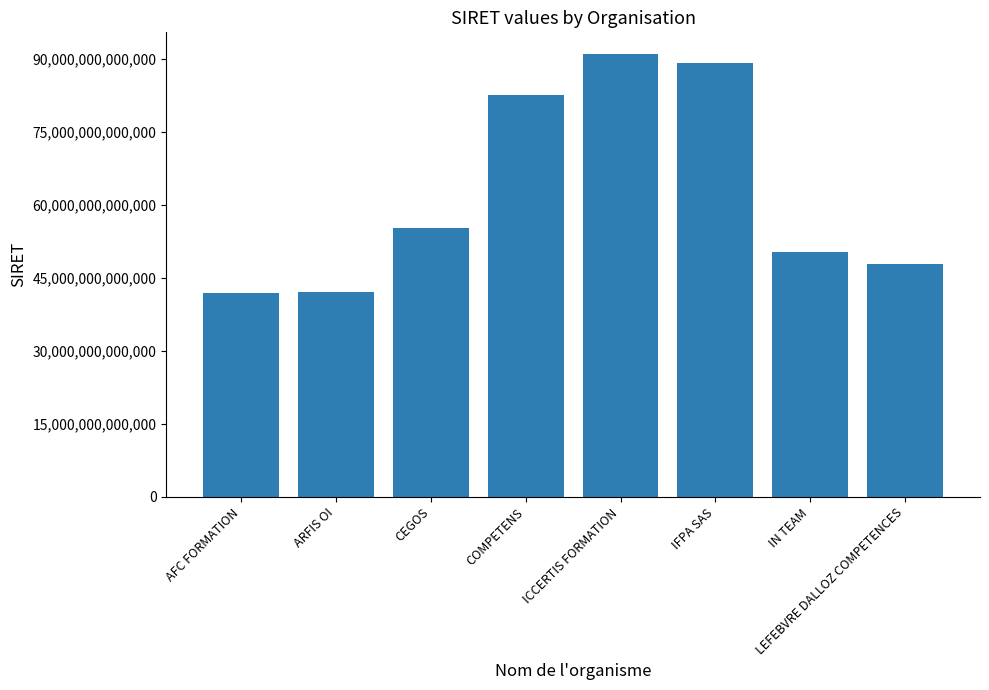

Which label corresponds to the largest value in the chart?

ICCERTIS FORMATION